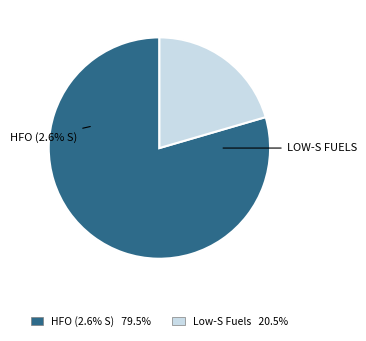

Which slice represents more than half of the pie?

HFO (2.6%)